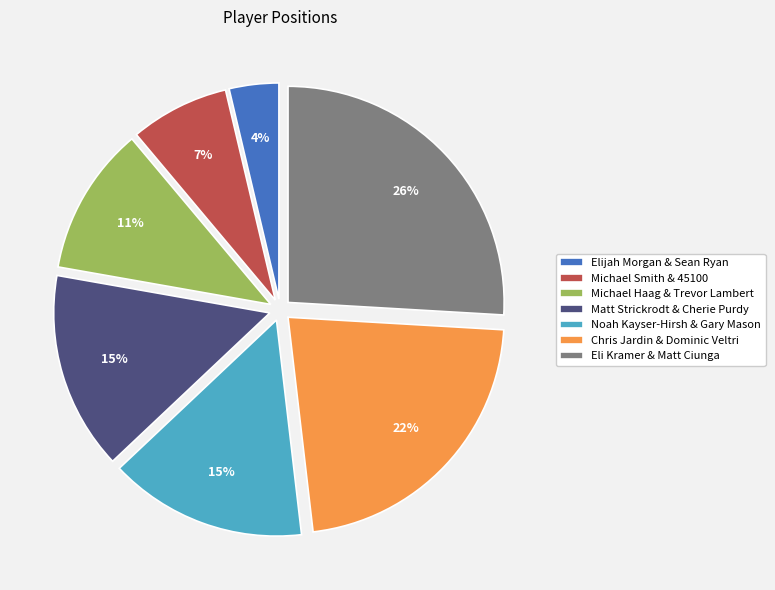

What is the largest slice in the pie chart?

Eli Kramer & Matt Ciunga